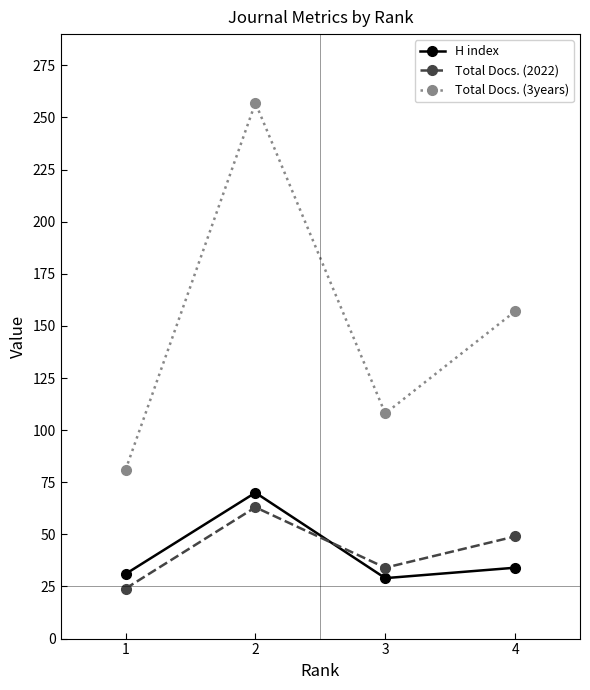

The H index series shows 10 at 4. True or false?

False